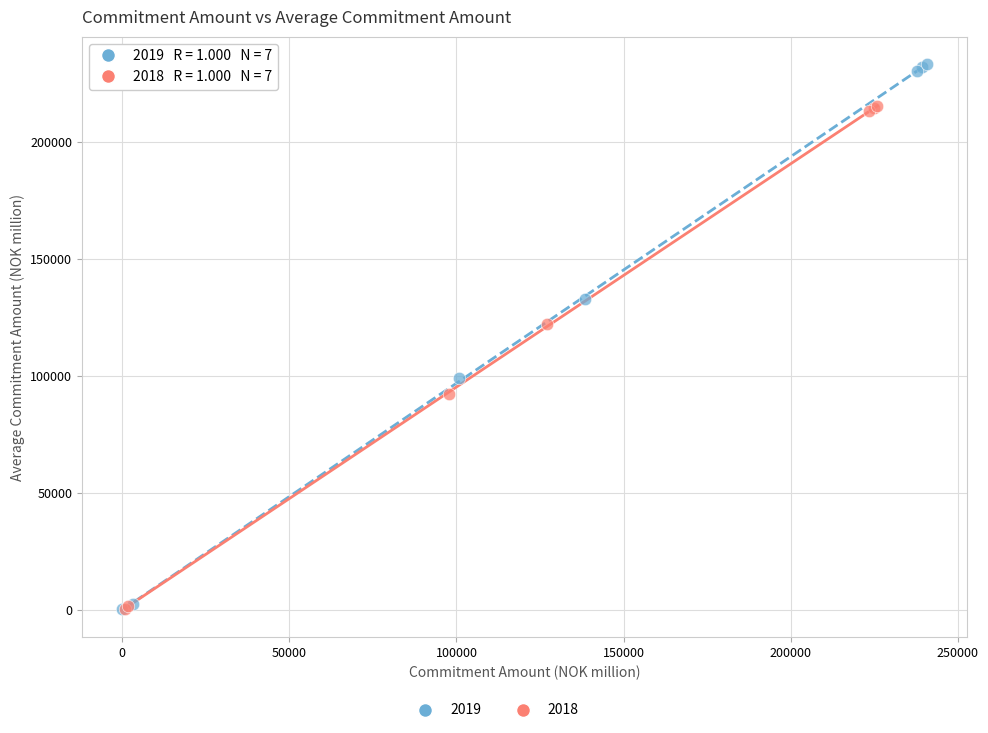

Which series has the widest spread of Y values?

2019